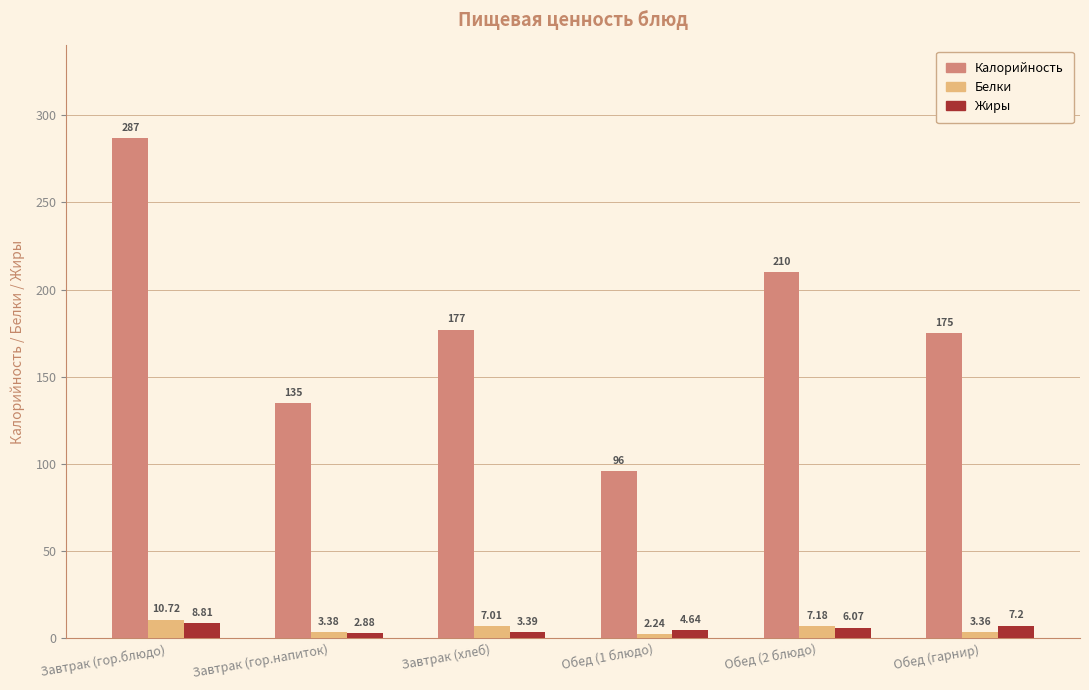

What is the difference between the highest and lowest values at Обед (гарнир)?

171.6